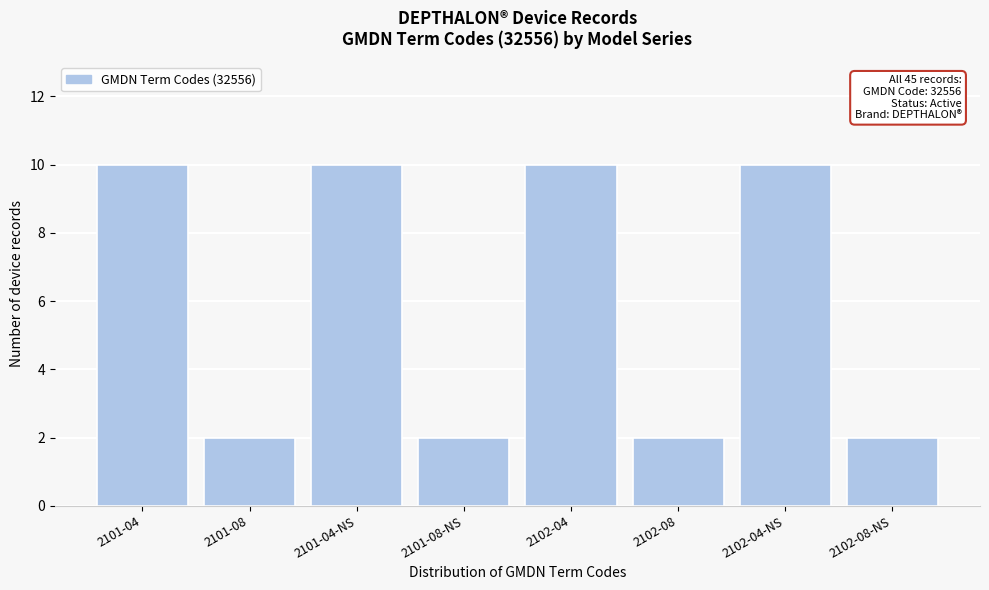

Reading right to left, list all the values displayed in this chart.

2	10	2	10	2	10	2	10